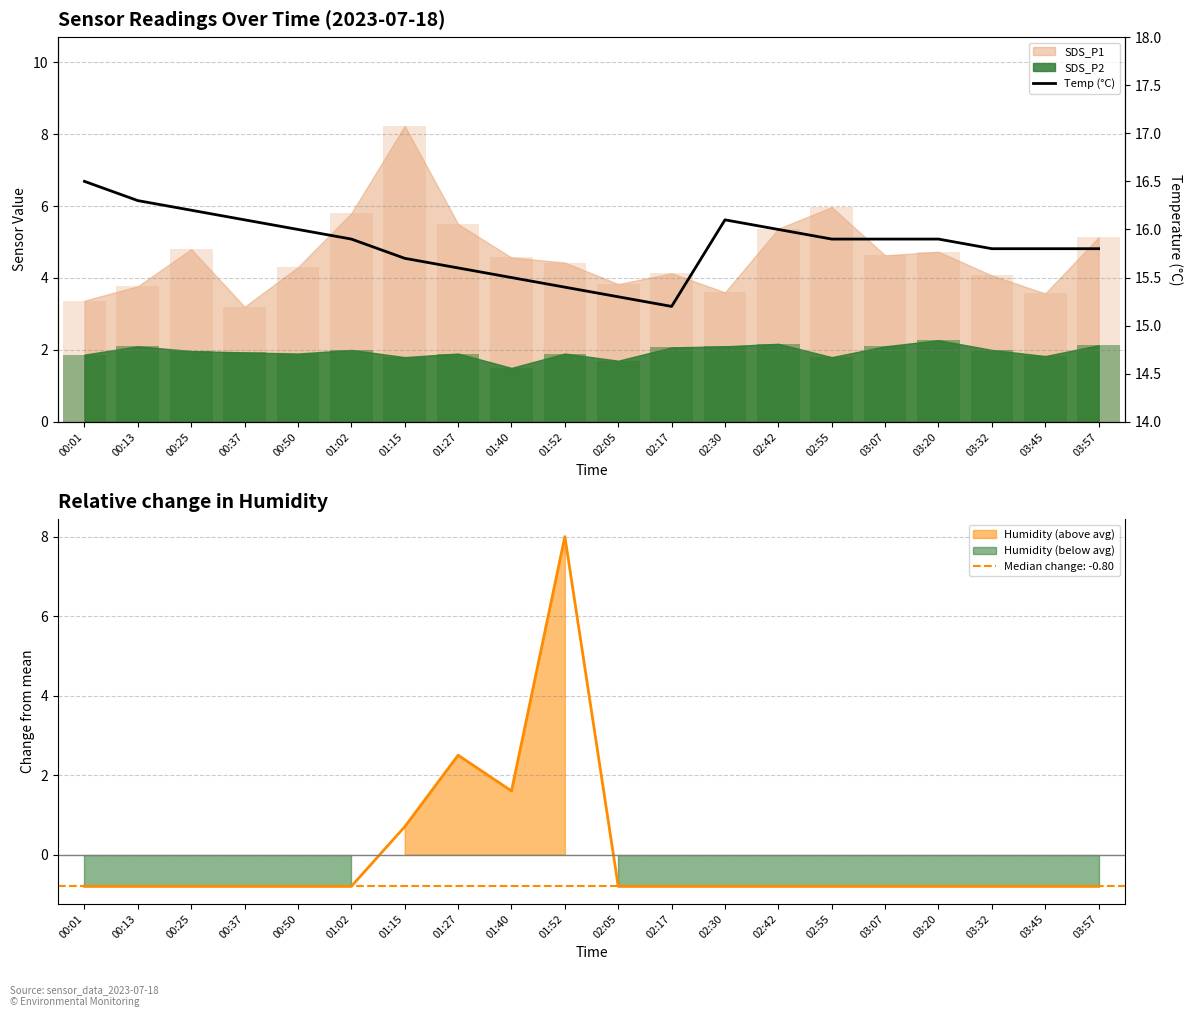

Is it true that the value at 02:55 is 15.9?

True